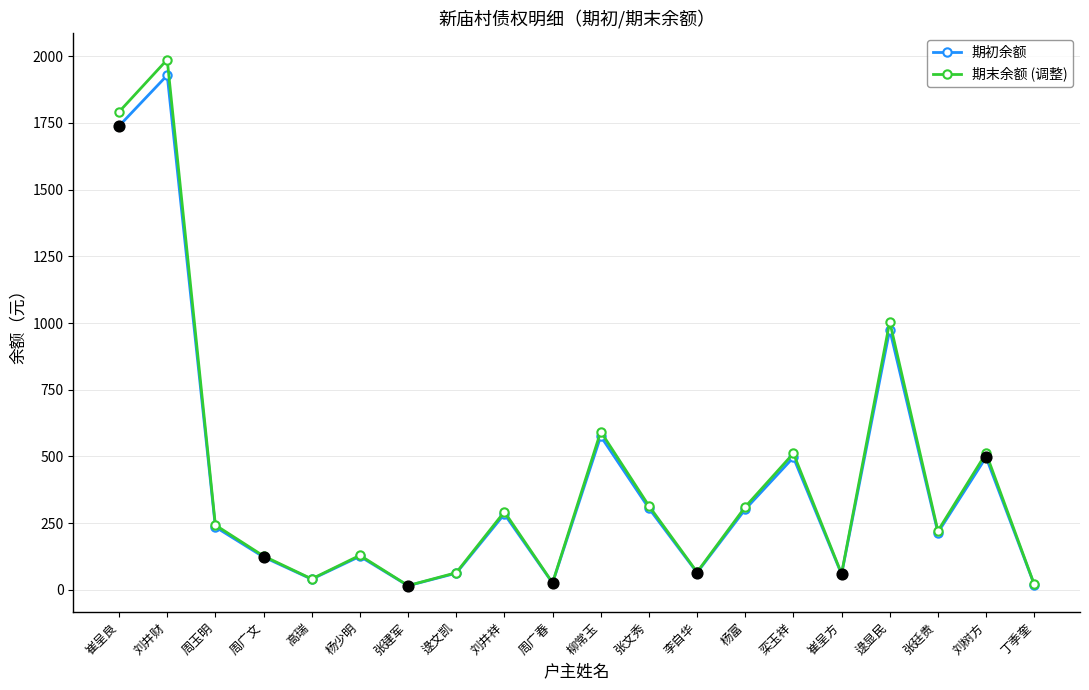

At which category is the sum across all series the highest?

刘井财